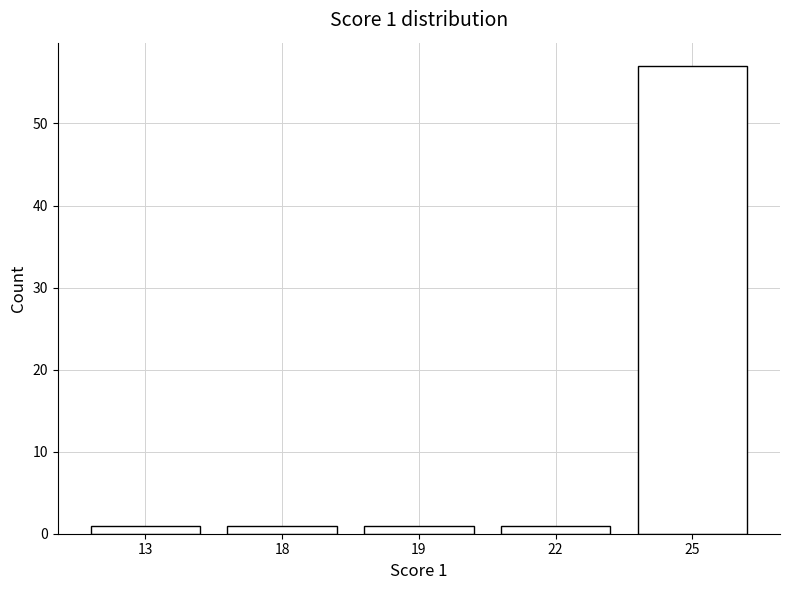

Is it true that the value at 22 is 1?

True